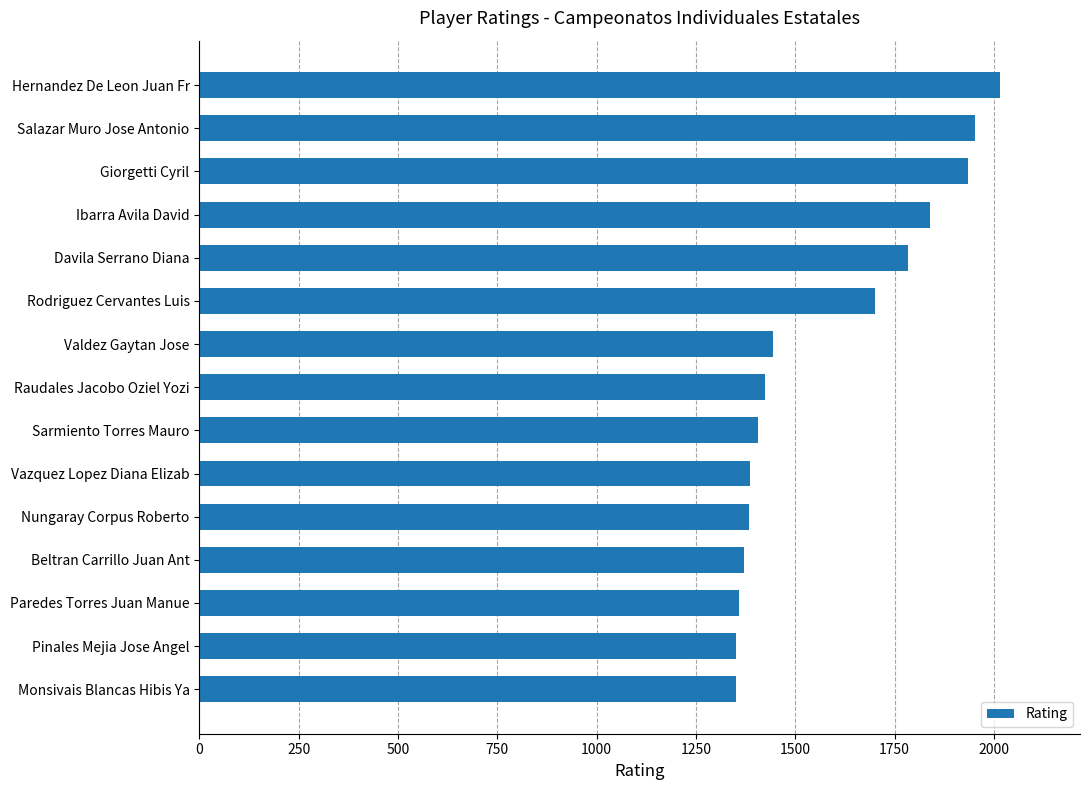

How many values are below 1424?

7